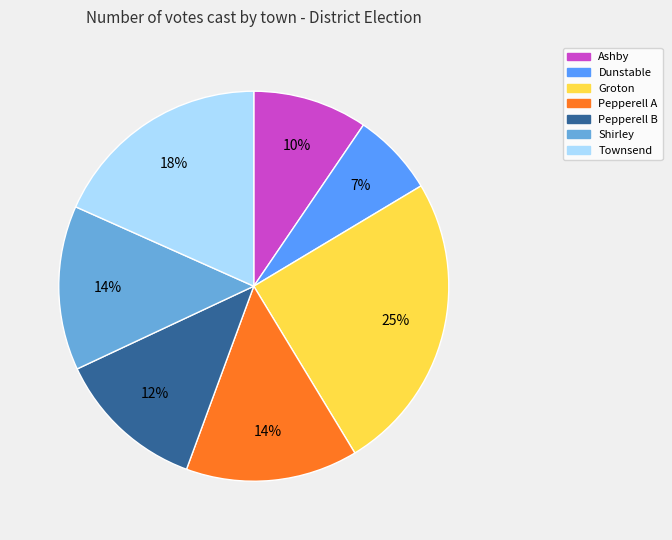

True or false: Dunstable accounts for 7% of the total.

True